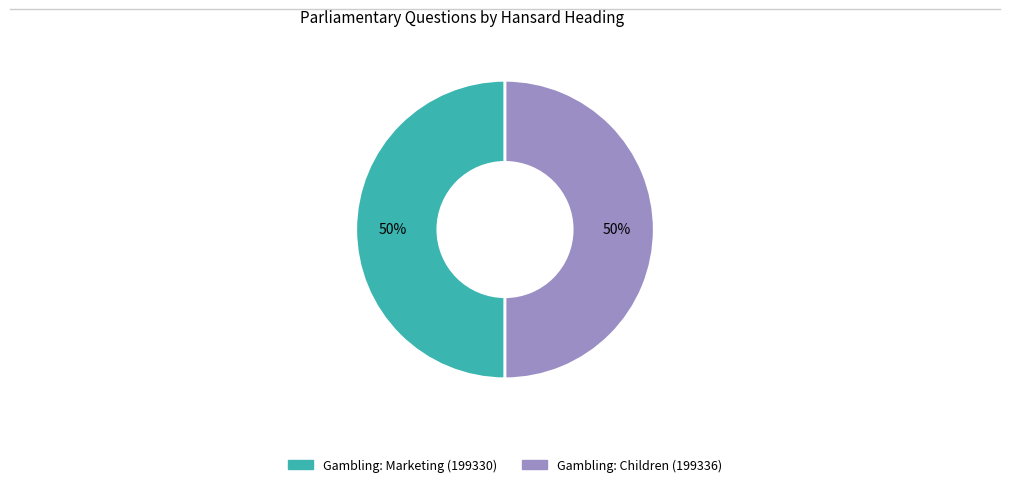

What is the ratio of the value at Gambling: Marketing (199330) to the value at Gambling: Children (199336)?

1.0